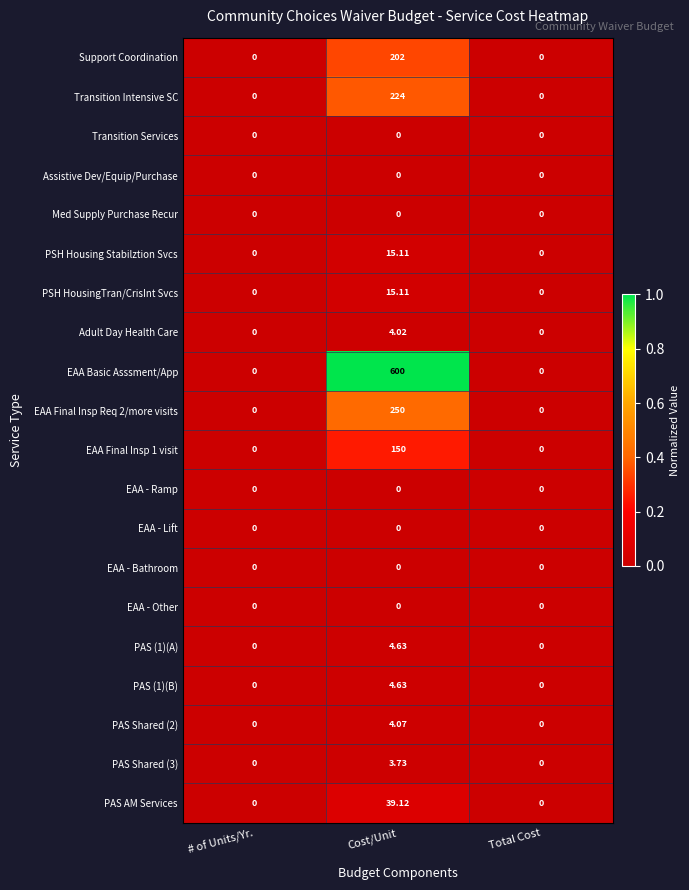

At which label does Adult Day Health Care reach its peak?

Cost/Unit